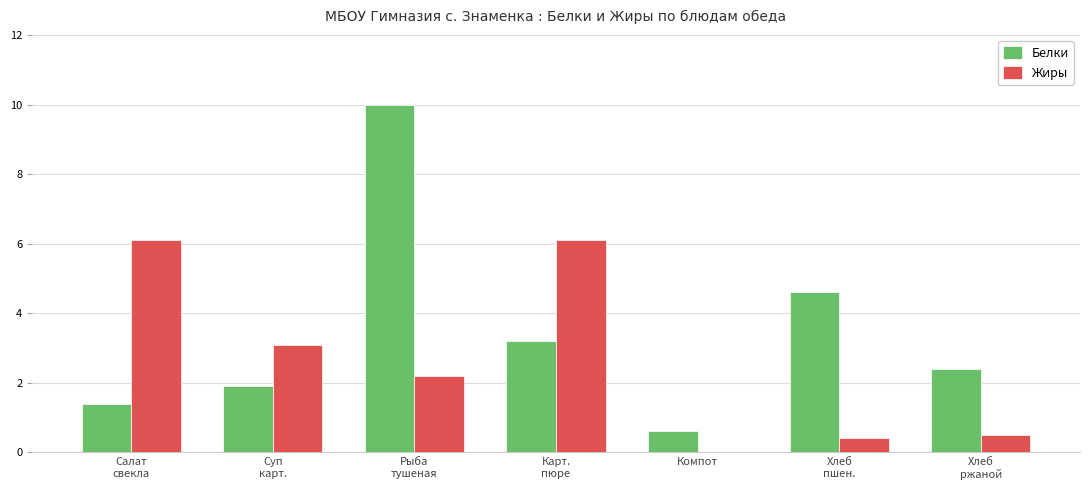

Which series has the largest range (max minus min)?

Белки